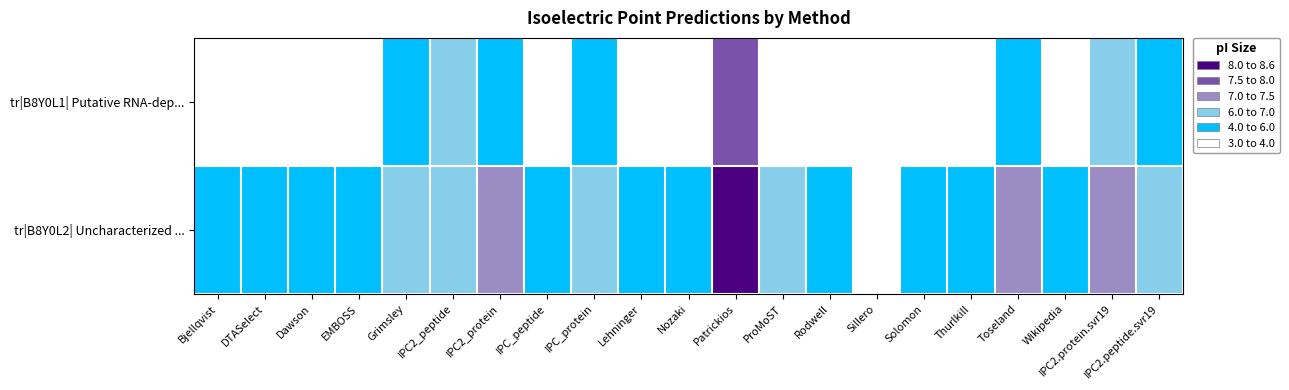

Reading left to right, list all the values displayed in this chart.

tr|B8Y0L1| Putative RNA-dep...: Bjellqvist=8.4	DTASelect=8.3	Dawson=8.3	EMBOSS=8.5	Grimsley=7.6	IPC2_peptide=7.4	IPC2_protein=7.6	IPC_peptide=8.4	IPC_protein=7.6	Lehninger=8.4	Nozaki=8.4	Patrickios=4.1	ProMoST=8.0	Rodwell=8.3	Sillero=8.6	Solomon=8.4	Thurlkill=8.3	Toseland=7.5	Wikipedia=8.3	IPC2.protein.svr19=7.3	IPC2.peptide.svr19=7.6
tr|B8Y0L2| Uncharacterized ...: Bjellqvist=7.7	DTASelect=7.8	Dawson=7.6	EMBOSS=7.9	Grimsley=7.1	IPC2_peptide=7.4	IPC2_protein=6.9	IPC_peptide=7.7	IPC_protein=7.0	Lehninger=7.7	Nozaki=7.9	Patrickios=3.2	ProMoST=7.5	Rodwell=7.6	Sillero=8.0	Solomon=7.7	Thurlkill=7.8	Toseland=7.0	Wikipedia=7.6	IPC2.protein.svr19=6.9	IPC2.peptide.svr19=7.3